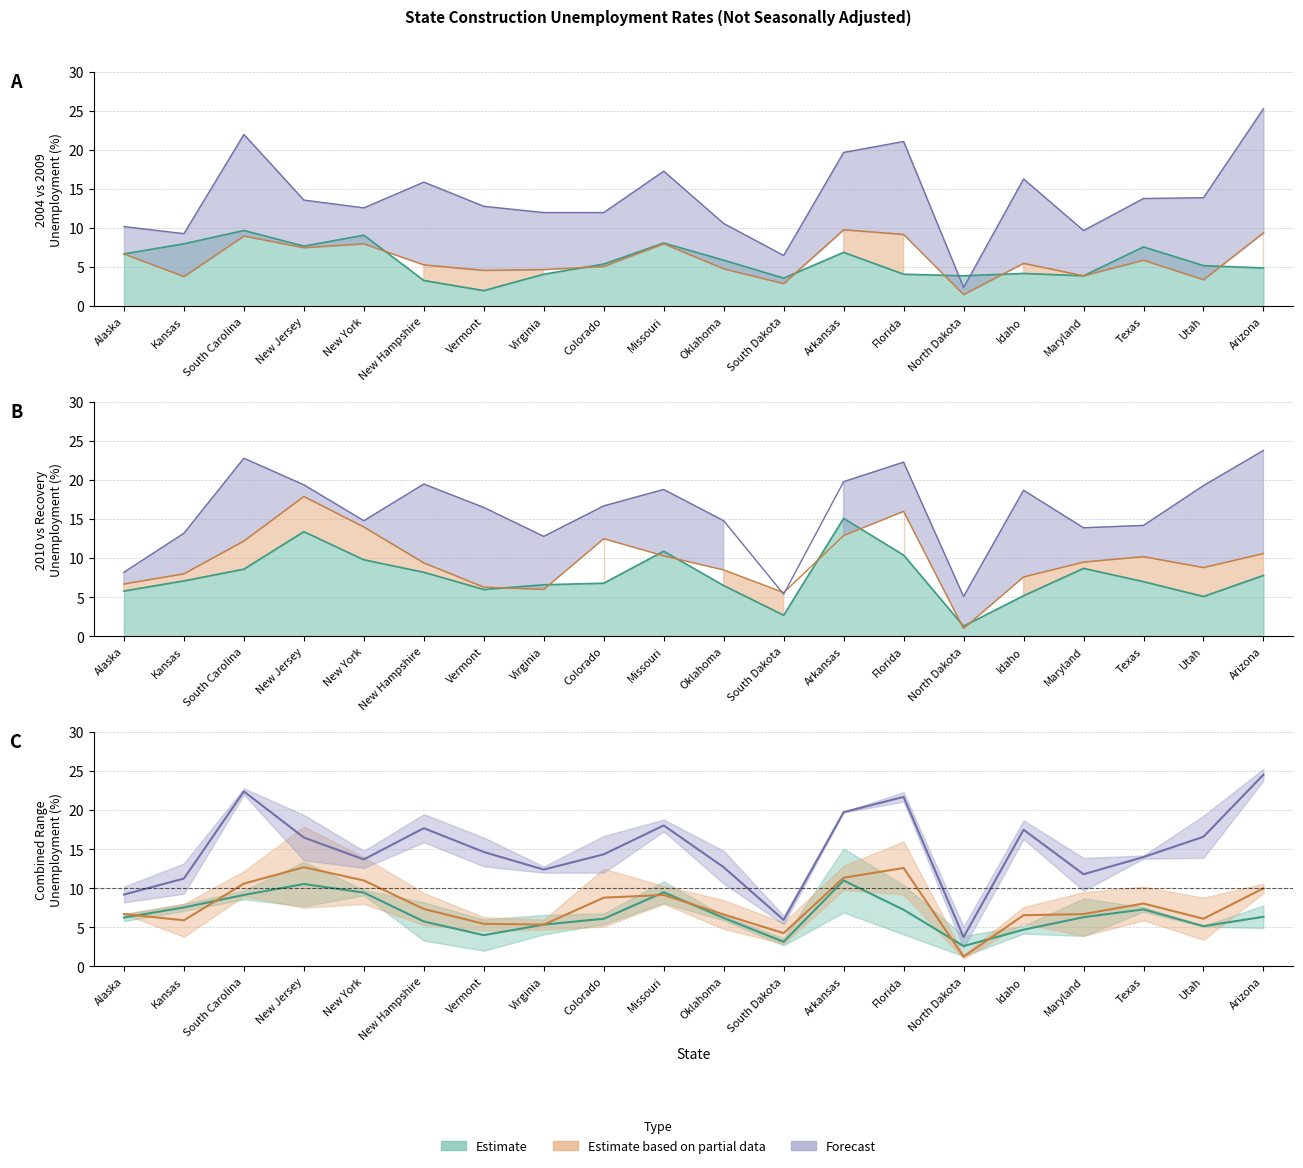

At which label does 2013 reach its minimum?

North Dakota